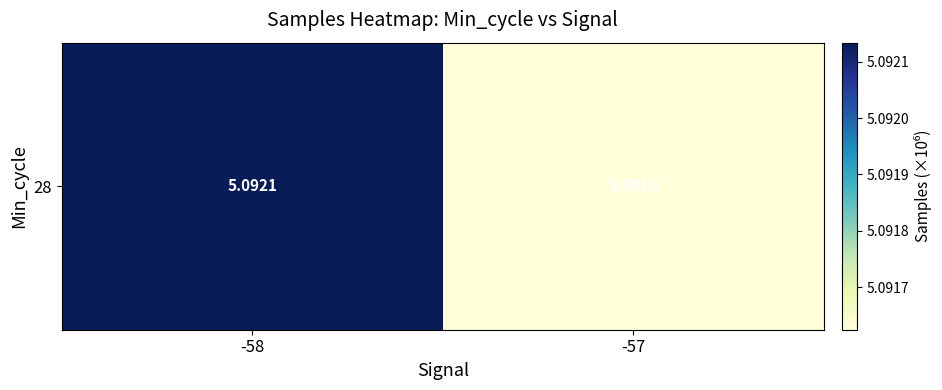

Rank the categories by value from highest to lowest.

-58, -57